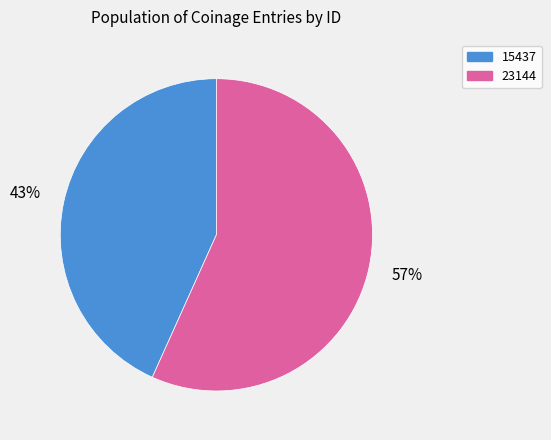

Approximately how many times larger is the value at 15437 compared to 23144?

0.8